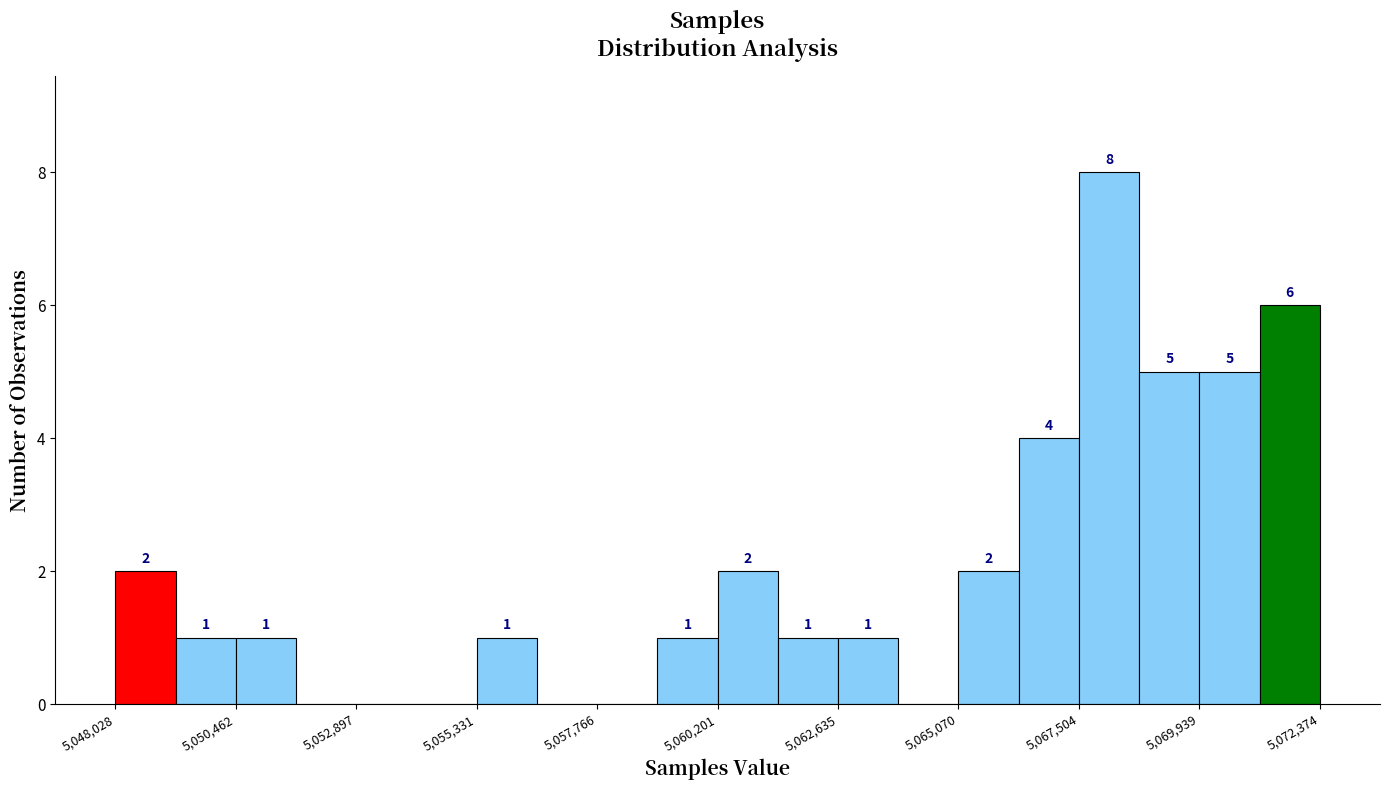

Read against the x-axis, roughly where is the centre of the tallest bar?

5068000